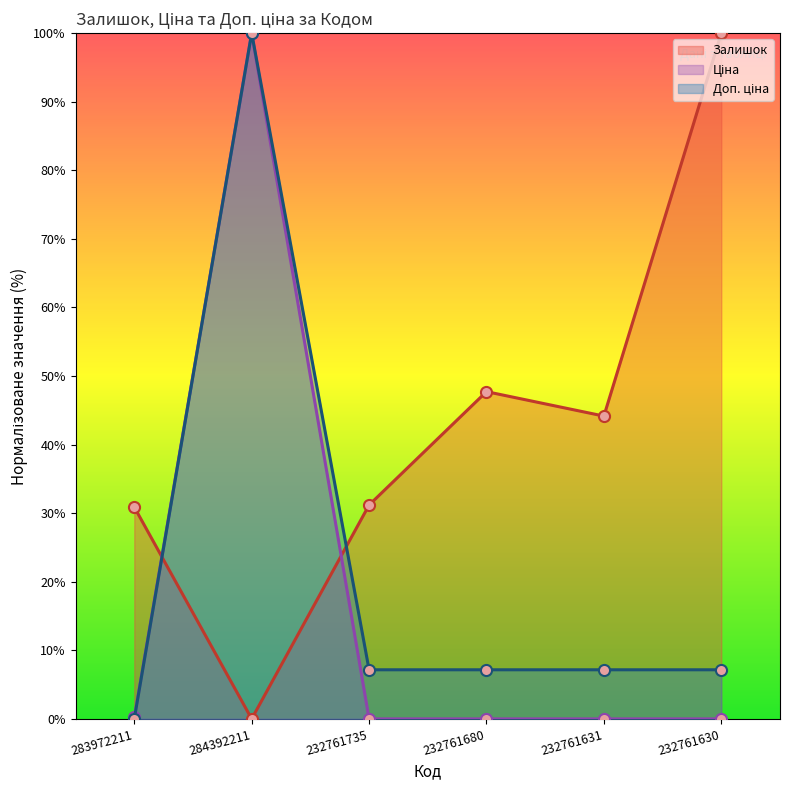

What is the label of the 3rd point from the right?

232761680